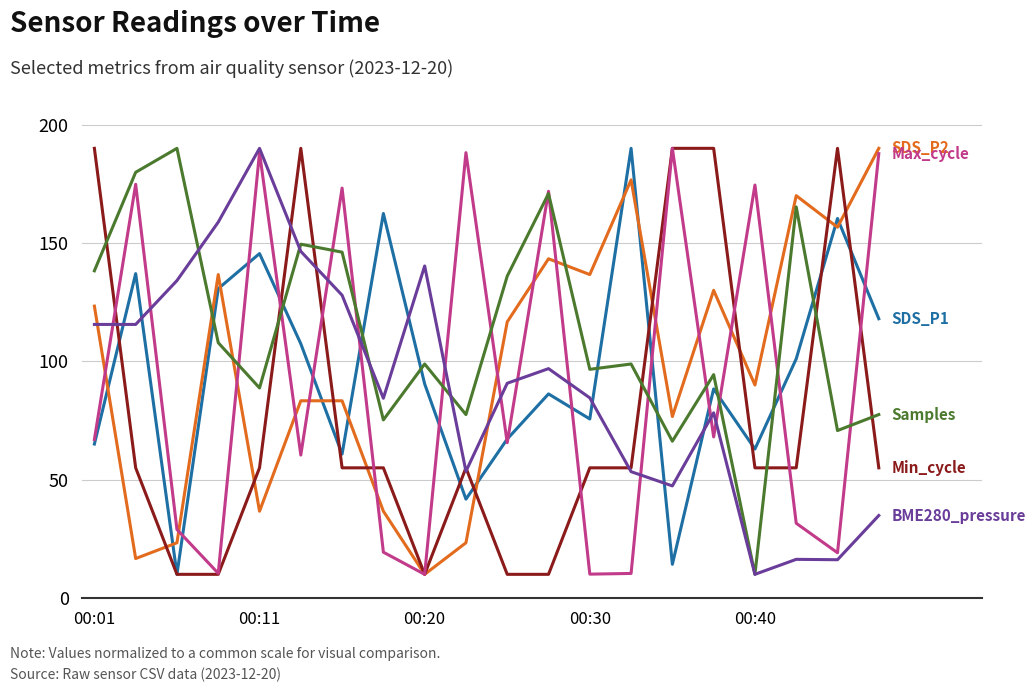

What is the smallest value displayed?

10.0